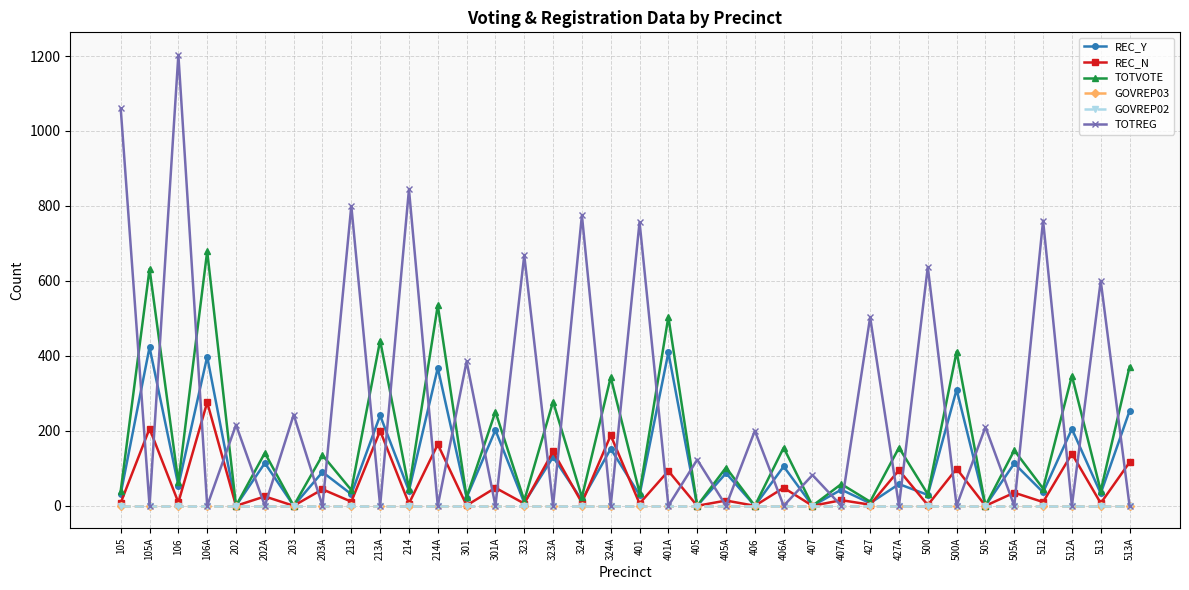

What is the greatest value displayed?

1203